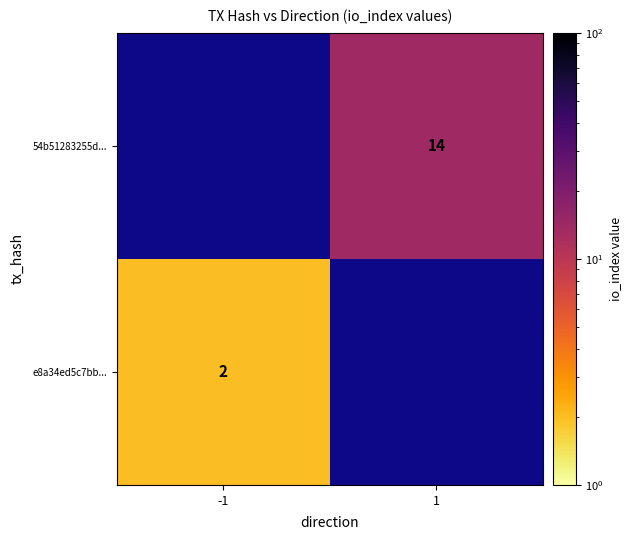

The value of 54b51283255d... at 1 is 14. True or false?

True